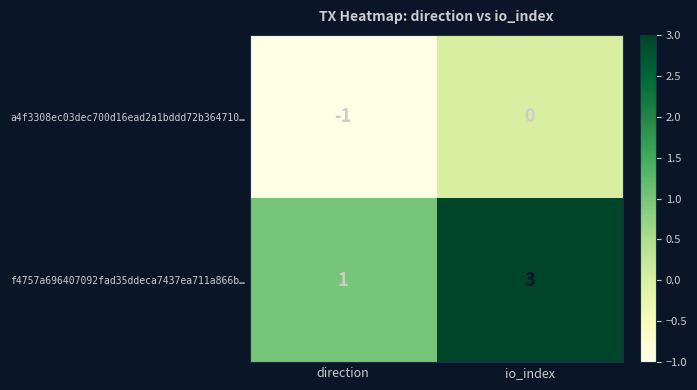

The value of a4f3308ec03dec700d16ead2a1bddd72b364710… at direction is -1. True or false?

True